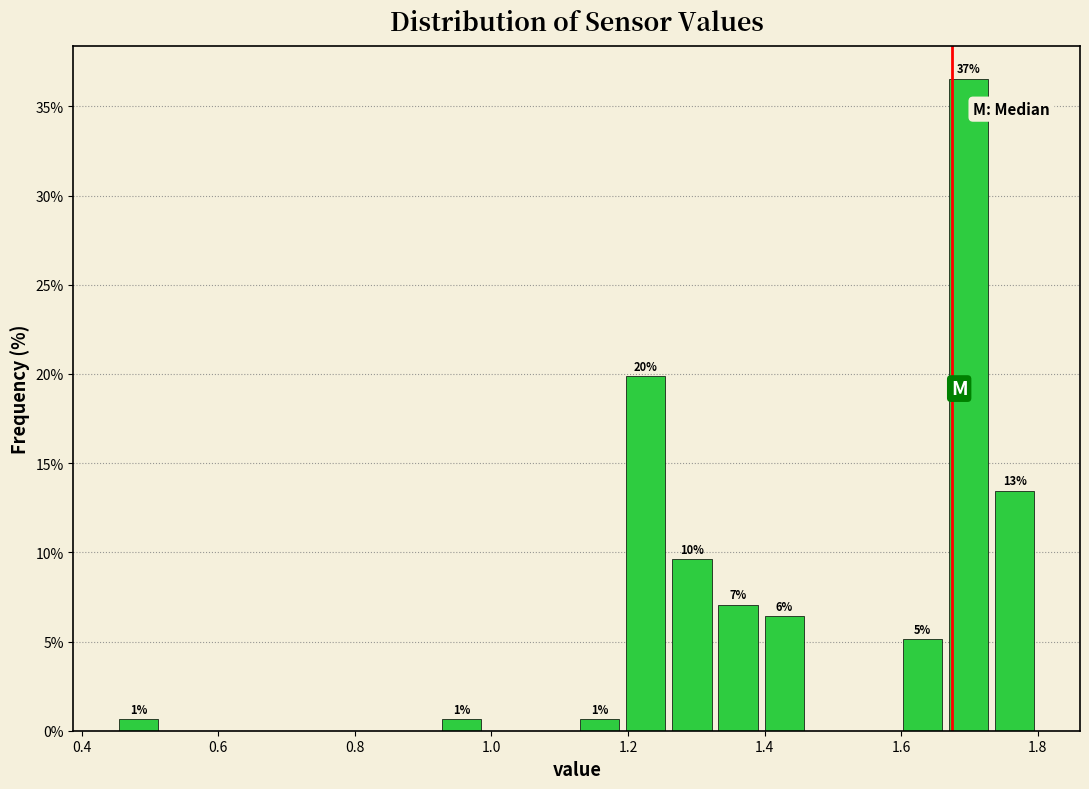

Around what value on the x-axis is the tallest bar? Give the approximate position of its centre, as read against the axis.

1.70